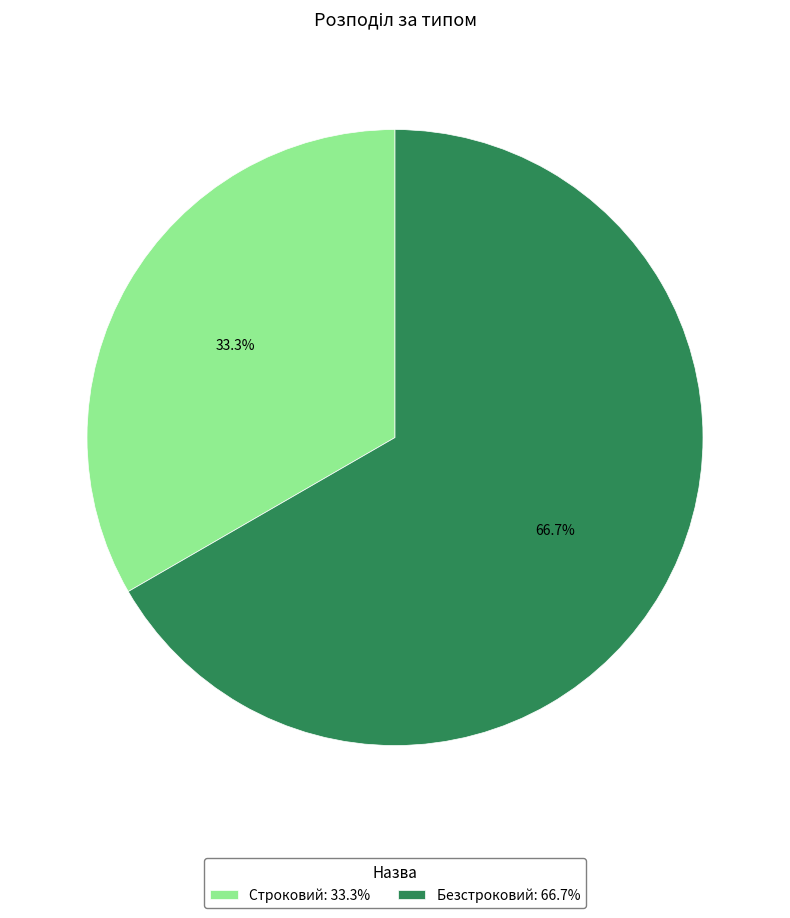

What is the smallest slice in the pie chart?

Строковий